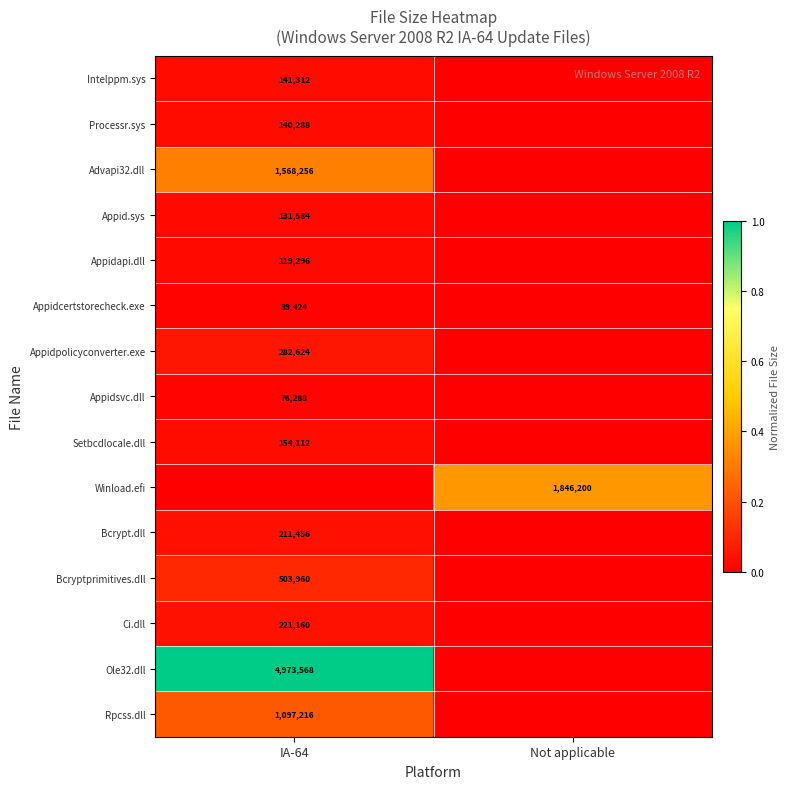

At which category does the chart reach its minimum across all series?

Not applicable